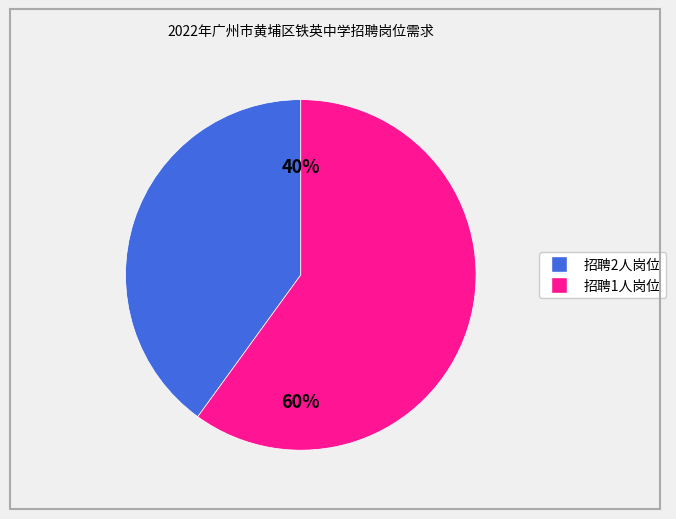

How many segments does this pie chart have?

2